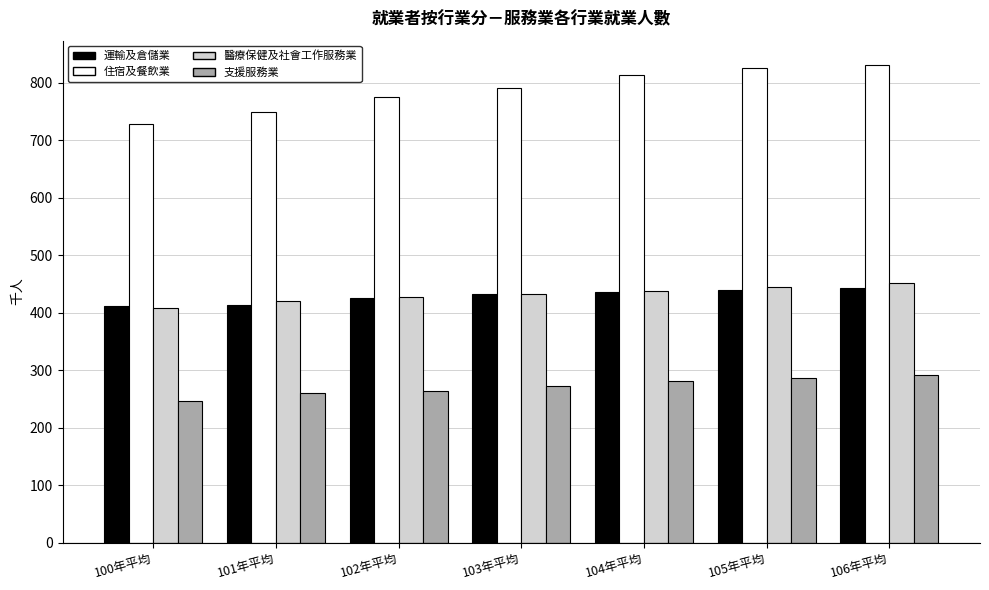

Rank the series by their maximum value, from lowest to highest.

支援服務業, 運輸及倉儲業, 醫療保健及社會工作服務業, 住宿及餐飲業